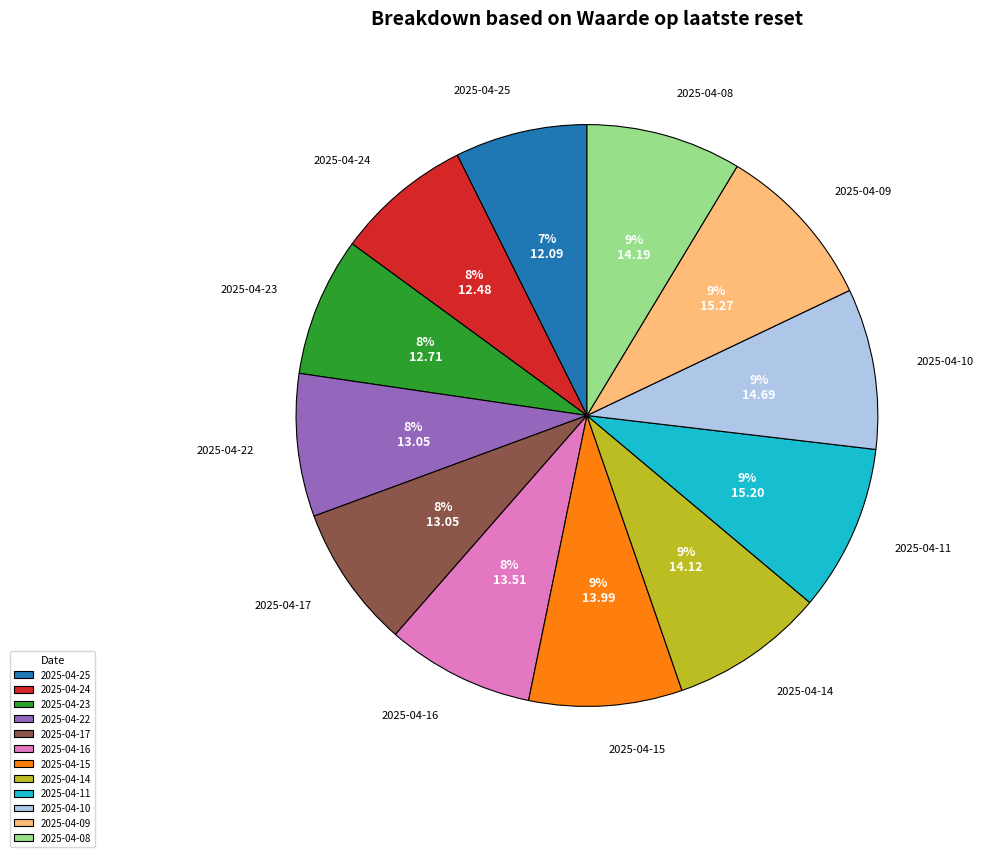

Is there any slice that represents more than half of the pie?

No